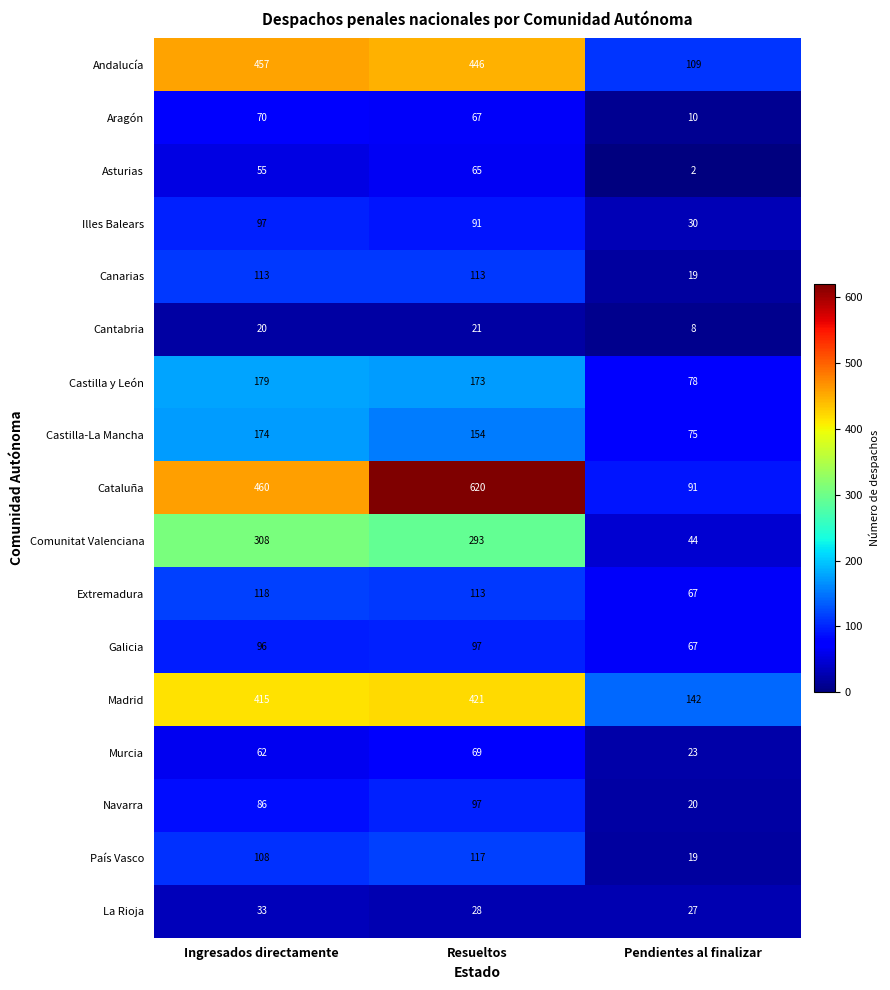

At how many categories does at least one series exceed 89?

3